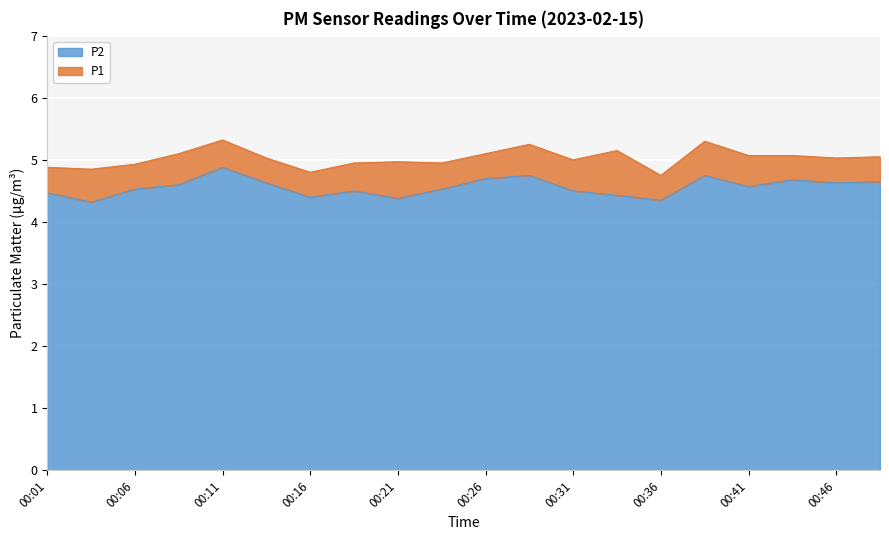

Is it true that P2 equals 4.4 at 00:34?

True